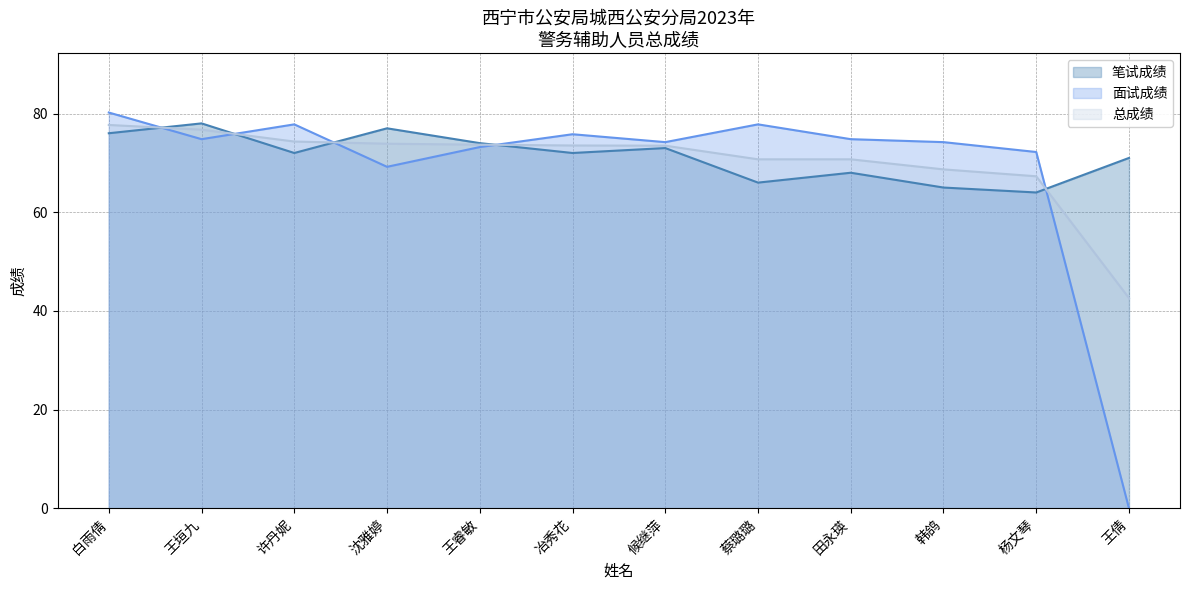

Reading left to right, extract all data points from this chart.

笔试成绩: 76.0	78.0	72.0	77.0	74.0	72.0	73.0	66.0	68.0	65.0	64.0	71.0
面试成绩: 80.2	74.8	77.8	69.2	73.2	75.8	74.2	77.8	74.8	74.2	72.2	0.0
总成绩: 77.7	76.7	74.3	73.9	73.7	73.5	73.5	70.7	70.7	68.7	67.3	42.6